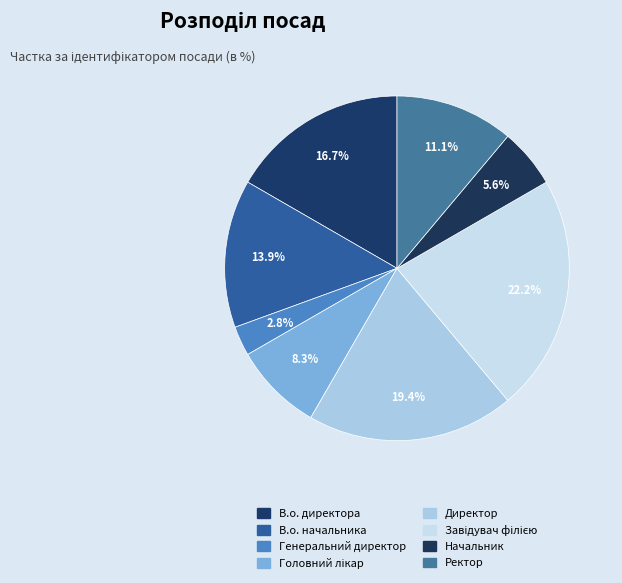

Combined, do Генеральний директор and Головний лікар account for over 50%?

No